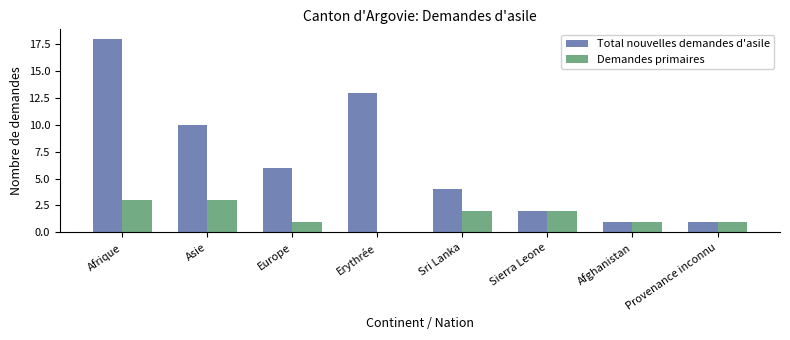

Is the value of Demandes primaires at Afghanistan greater than the value of Total nouvelles demandes d'asile at Sri Lanka?

No